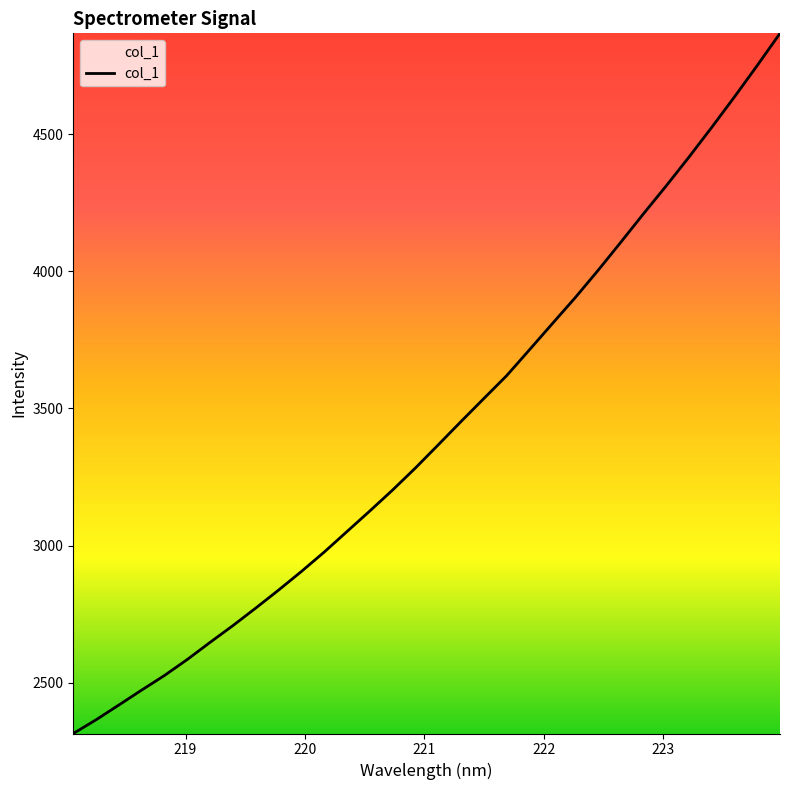

What is the average value?

3419.3